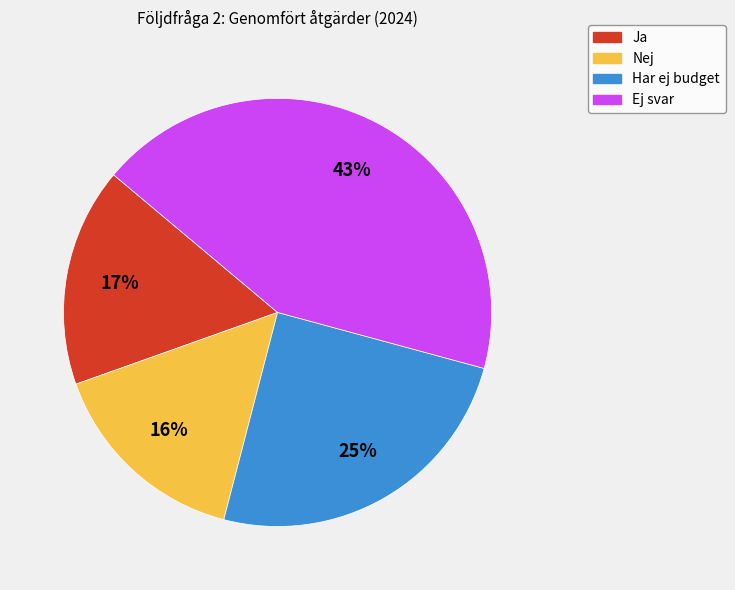

How many slices are in this pie chart?

4